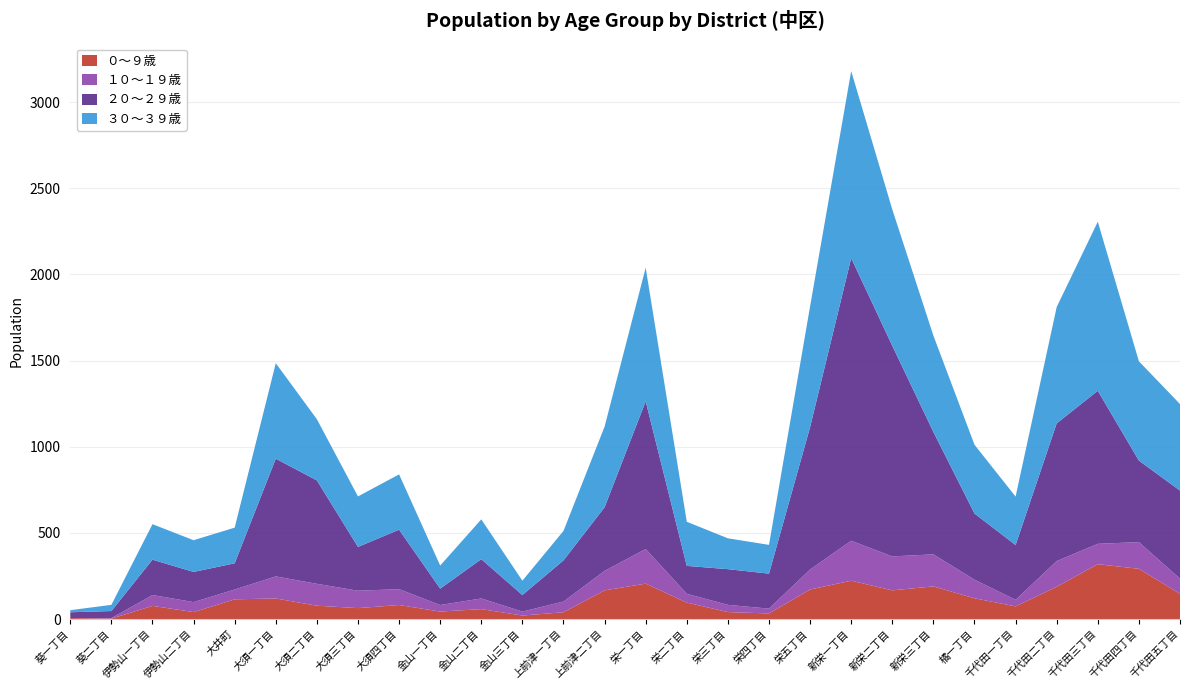

Reading left to right, extract all data points from this chart.

０～９歳: 葵一丁目=6	葵二丁目=3	伊勢山一丁目=77	伊勢山二丁目=41	大井町=115	大須一丁目=120	大須二丁目=78	大須三丁目=64	大須四丁目=82	金山一丁目=44	金山二丁目=58	金山三丁目=21	上前津一丁目=40	上前津二丁目=167	栄一丁目=206	栄二丁目=96	栄三丁目=41	栄四丁目=33	栄五丁目=172	新栄一丁目=223	新栄二丁目=167	新栄三丁目=190	橘一丁目=121	千代田一丁目=74	千代田二丁目=188	千代田三丁目=319	千代田四丁目=292	千代田五丁目=147
１０～１９歳: 葵一丁目=0	葵二丁目=3	伊勢山一丁目=63	伊勢山二丁目=58	大井町=57	大須一丁目=128	大須二丁目=127	大須三丁目=101	大須四丁目=92	金山一丁目=38	金山二丁目=62	金山三丁目=23	上前津一丁目=62	上前津二丁目=113	栄一丁目=201	栄二丁目=51	栄三丁目=42	栄四丁目=28	栄五丁目=116	新栄一丁目=232	新栄二丁目=197	新栄三丁目=186	橘一丁目=108	千代田一丁目=38	千代田二丁目=149	千代田三丁目=118	千代田四丁目=155	千代田五丁目=88
２０～２９歳: 葵一丁目=34	葵二丁目=41	伊勢山一丁目=205	伊勢山二丁目=175	大井町=152	大須一丁目=683	大須二丁目=600	大須三丁目=254	大須四丁目=345	金山一丁目=95	金山二丁目=228	金山三丁目=96	上前津一丁目=239	上前津二丁目=369	栄一丁目=857	栄二丁目=162	栄三丁目=207	栄四丁目=203	栄五丁目=826	新栄一丁目=1640	新栄二丁目=1222	新栄三丁目=710	橘一丁目=384	千代田一丁目=318	千代田二丁目=799	千代田三丁目=888	千代田四丁目=473	千代田五丁目=511
３０～３９歳: 葵一丁目=12	葵二丁目=36	伊勢山一丁目=206	伊勢山二丁目=184	大井町=207	大須一丁目=554	大須二丁目=355	大須三丁目=293	大須四丁目=321	金山一丁目=134	金山二丁目=231	金山三丁目=83	上前津一丁目=171	上前津二丁目=468	栄一丁目=775	栄二丁目=256	栄三丁目=179	栄四丁目=167	栄五丁目=701	新栄一丁目=1085	新栄二丁目=791	新栄三丁目=559	橘一丁目=399	千代田一丁目=281	千代田二丁目=675	千代田三丁目=981	千代田四丁目=576	千代田五丁目=502